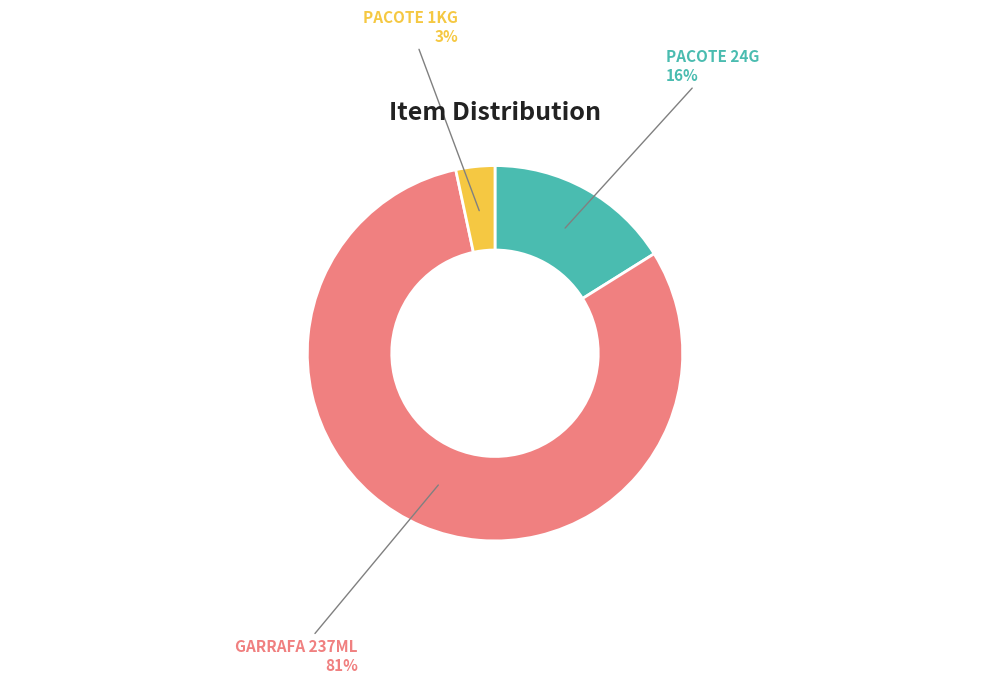

To the nearest percent, what percentage of the pie is GARRAFA 237ML?

81%